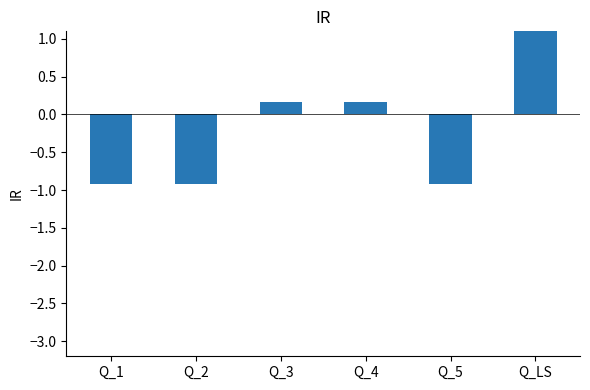

Are the bars grouped side by side (vs. stacked)?

No